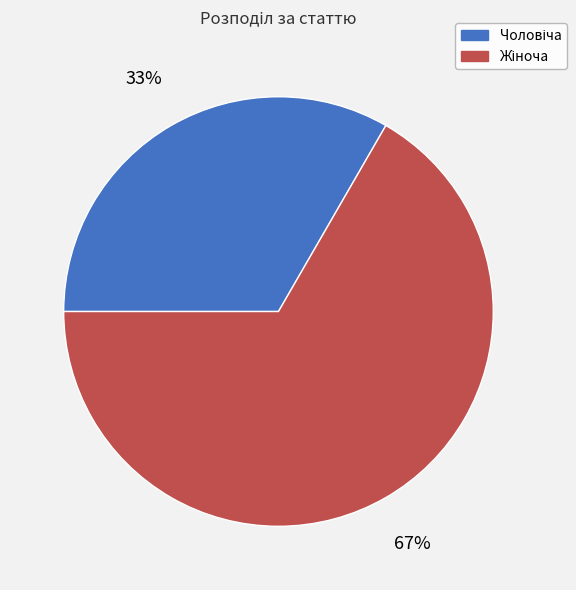

Is there a majority slice in this chart?

Yes